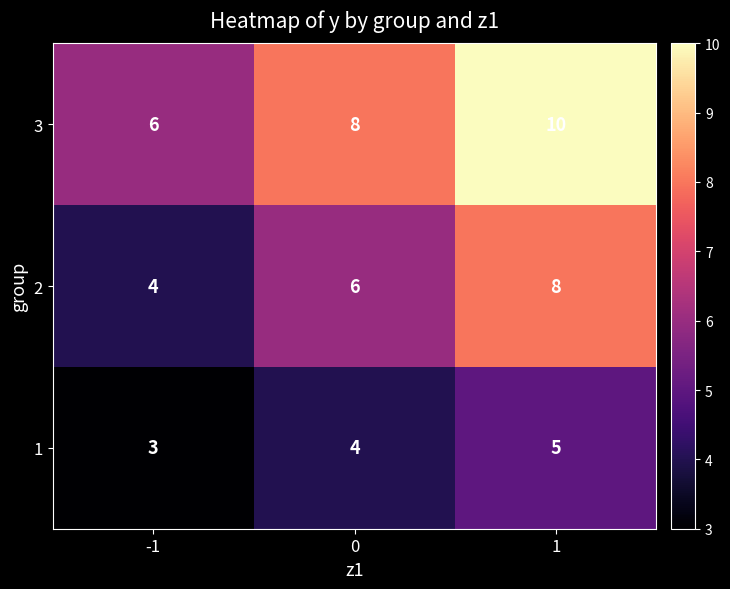

How many 1 values are between 3 and 5?

3